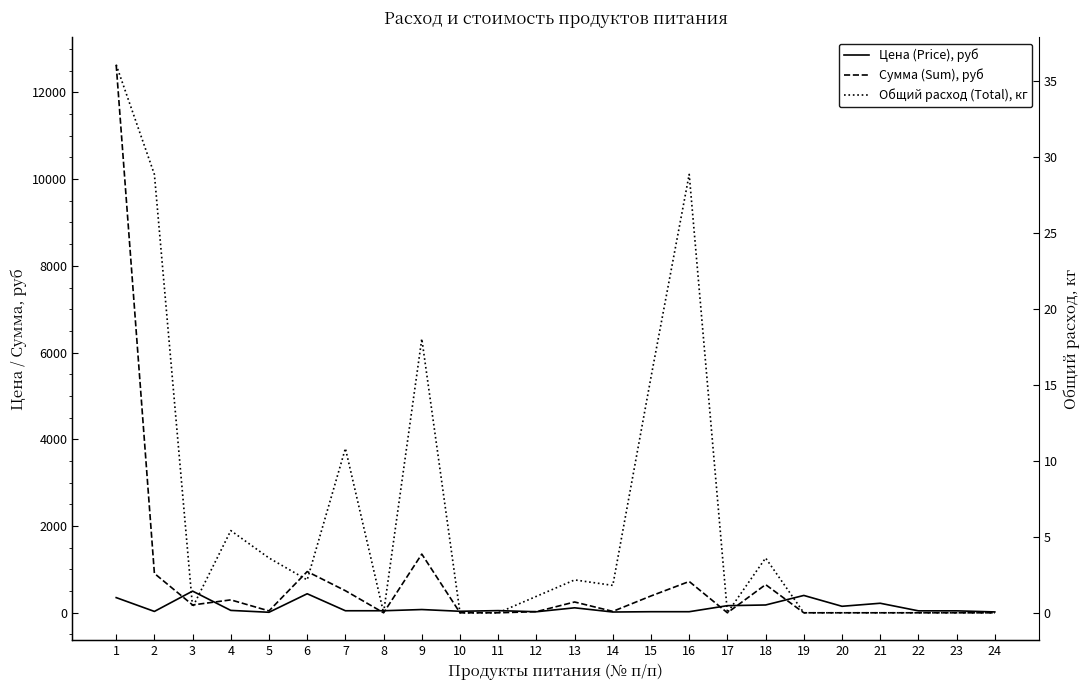

True or false: Общий расход (Total), кг has a value of 5.4 at 4.

True